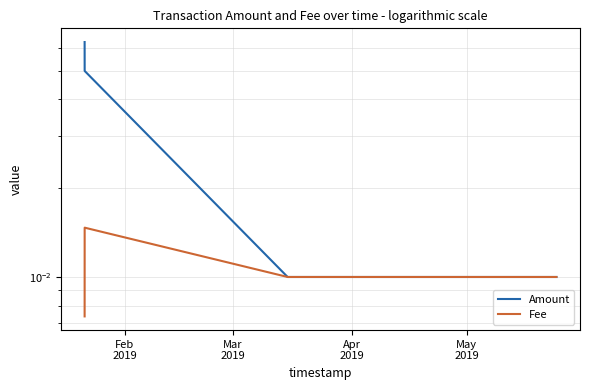

Count the Fee values in the range 0 to 1.

4